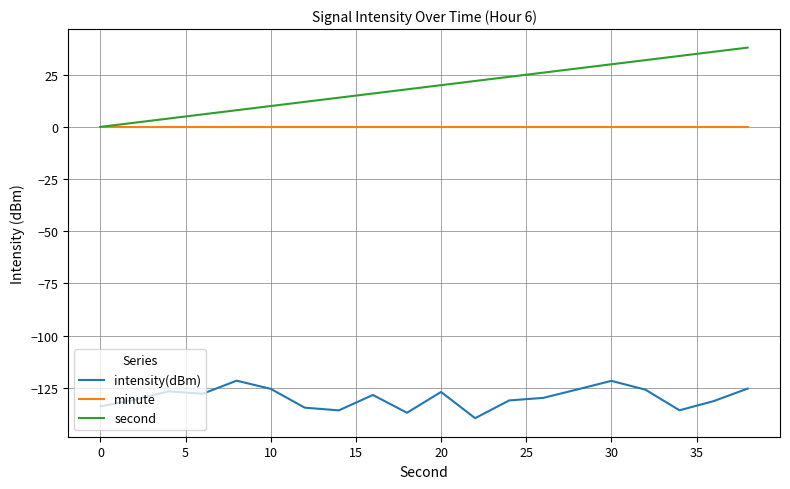

Does the chart have visible grid lines?

Yes